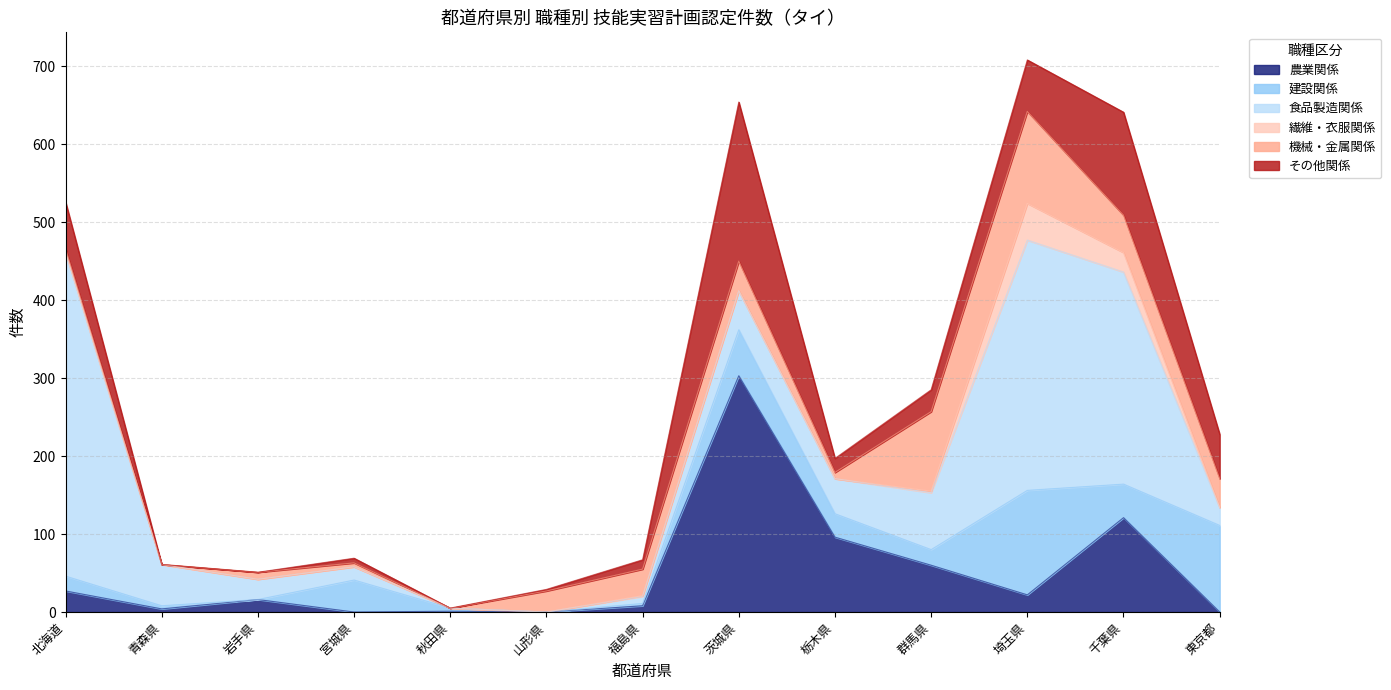

How many values in 機械・金属関係 are above zero?

11